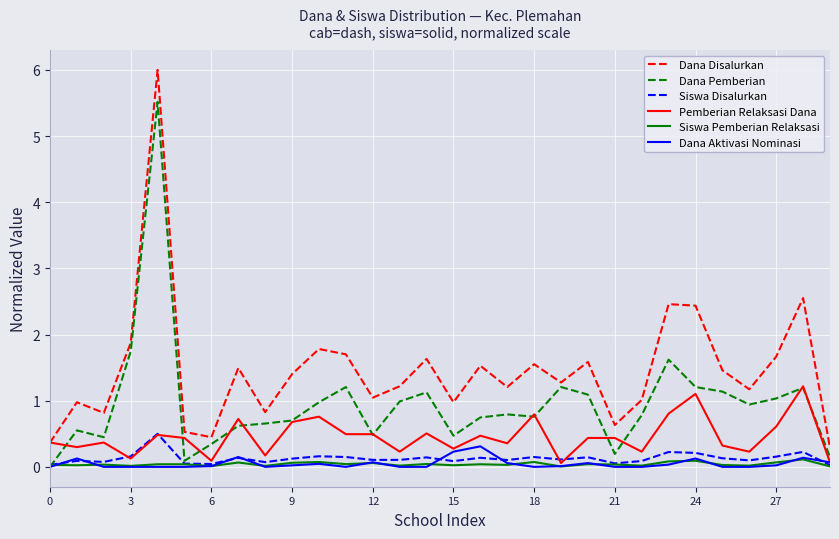

Does the chart have visible grid lines?

Yes